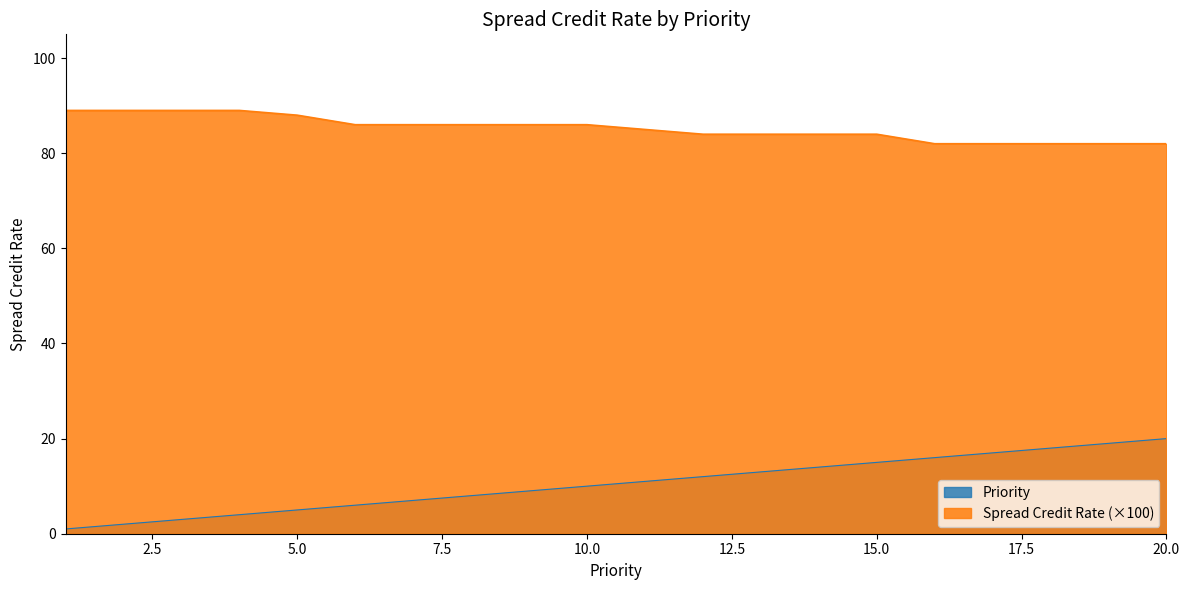

What is the sum of the Spread Credit Rate values at 12 and 10?

170